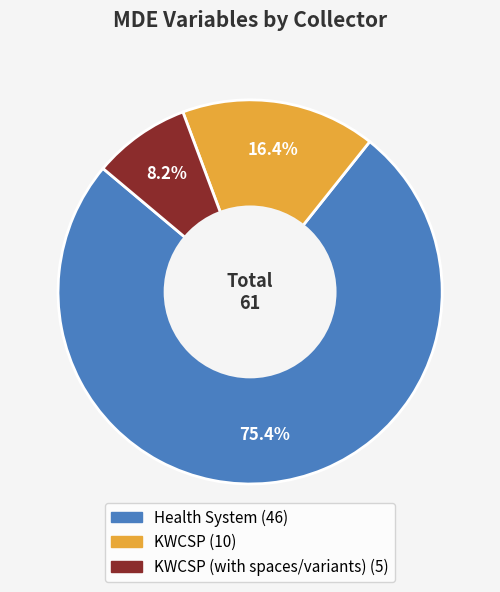

Does any single category account for the majority?

Yes